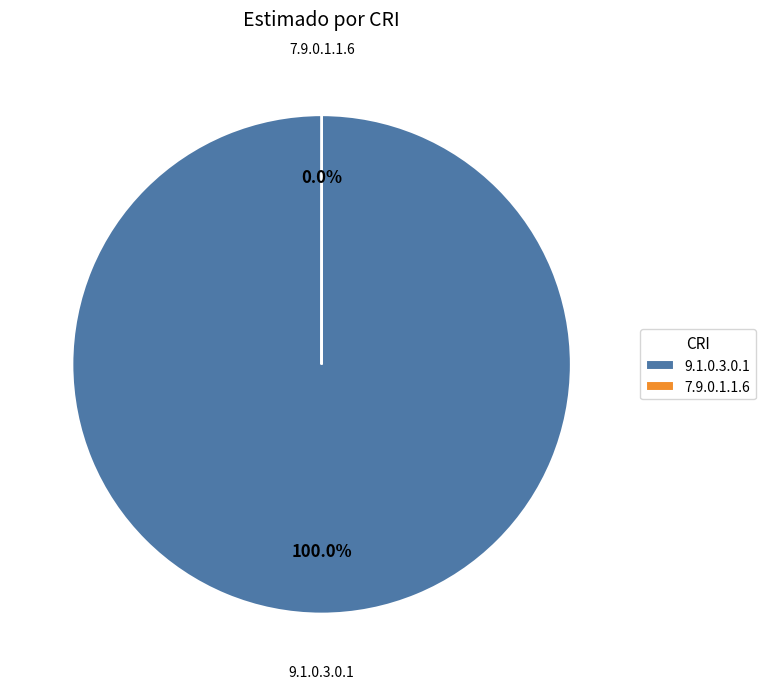

To the nearest percent, what is the average slice percentage?

50%